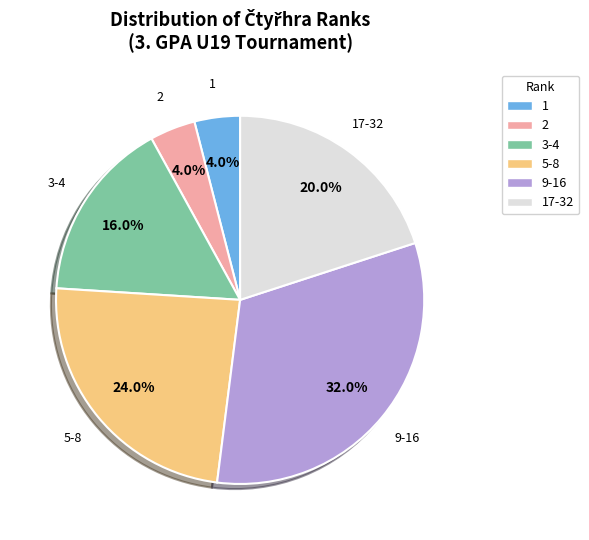

How many slices are in this pie chart?

6